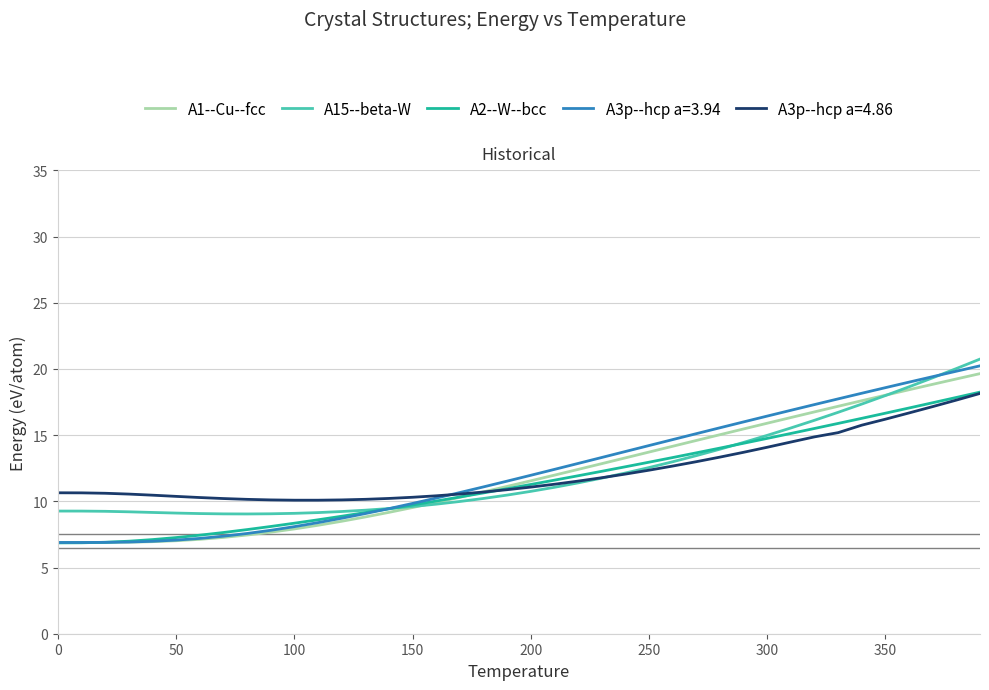

Which series has the widest spread of values?

A3p--hcp a=3.94